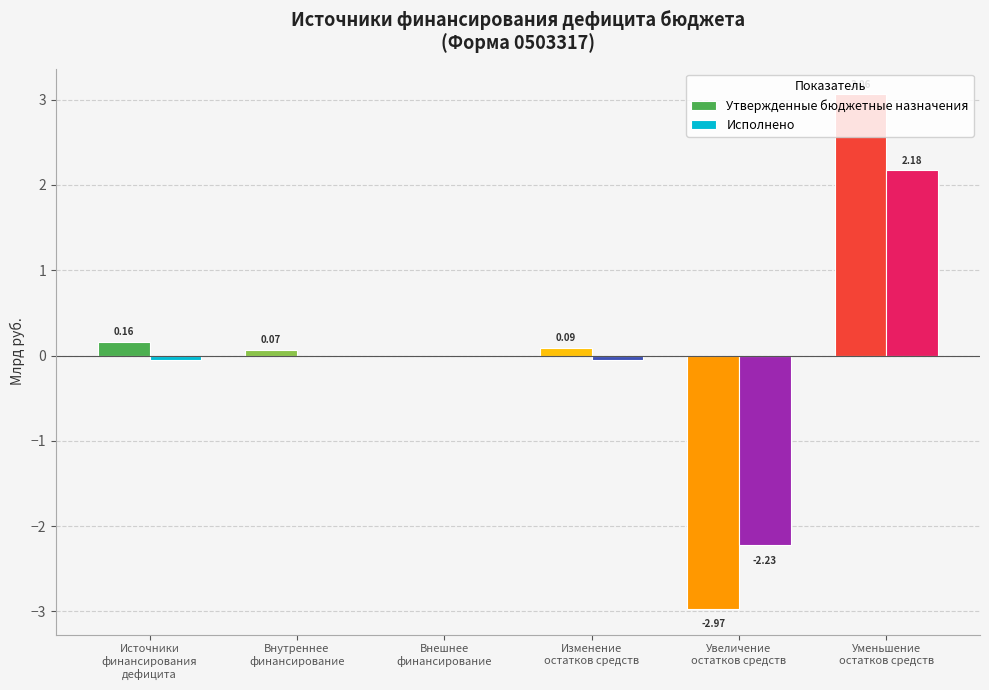

How many distinct data groups are displayed?

2